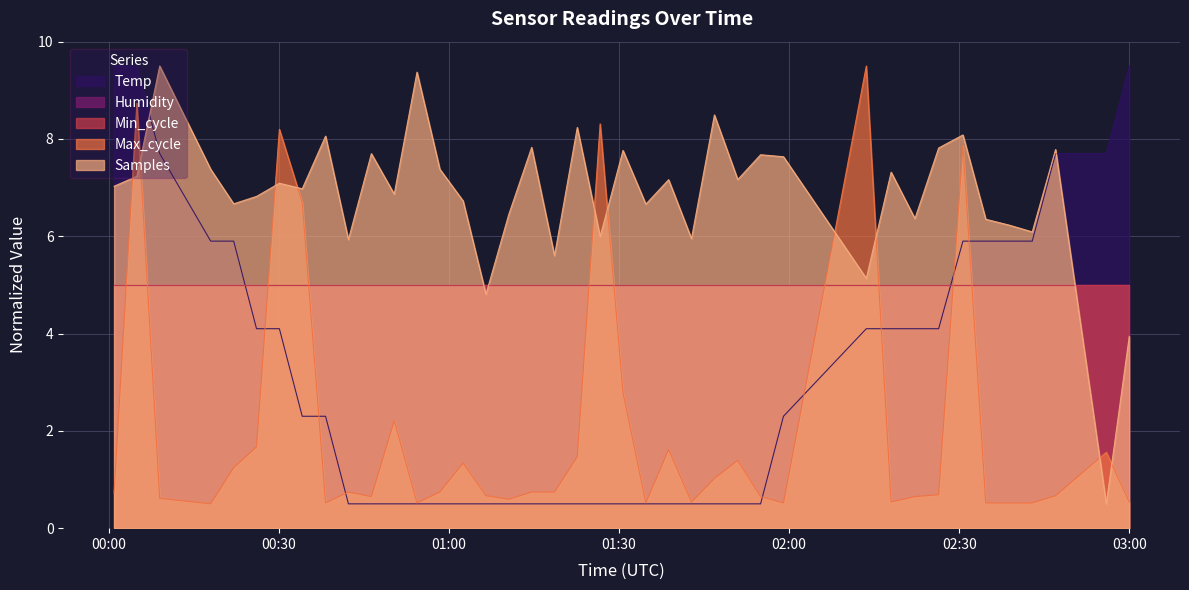

What is the difference between the maximum and second lowest values in the Samples series?

5.6